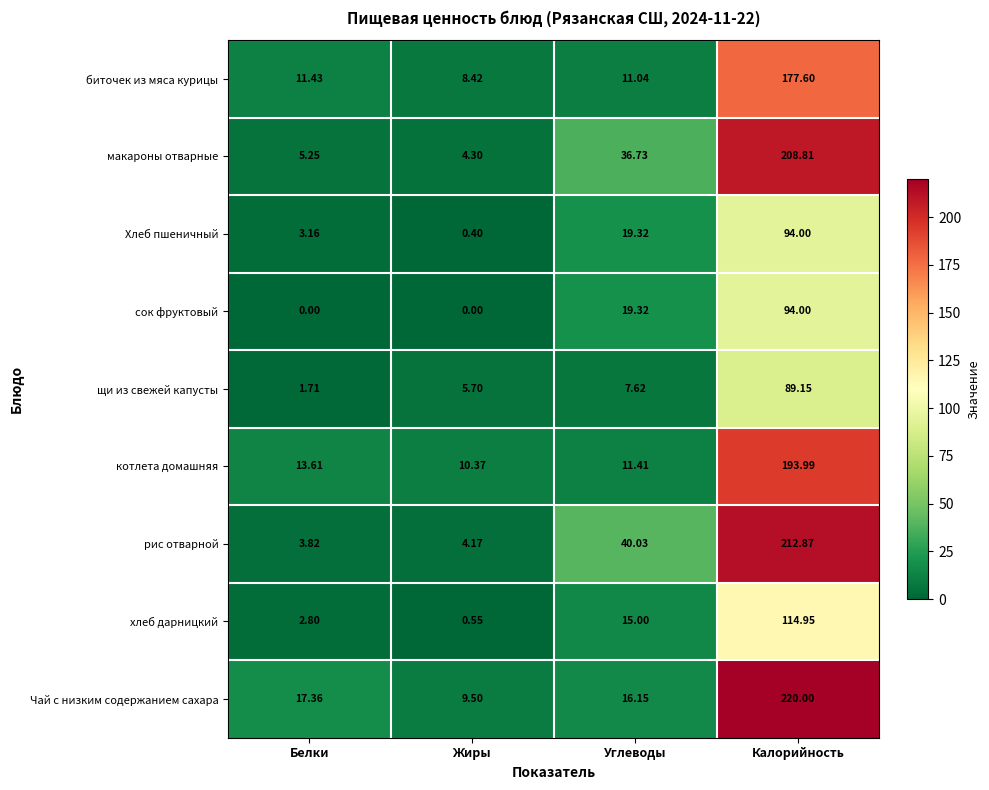

At which category is the sum across all series the highest?

Калорийность